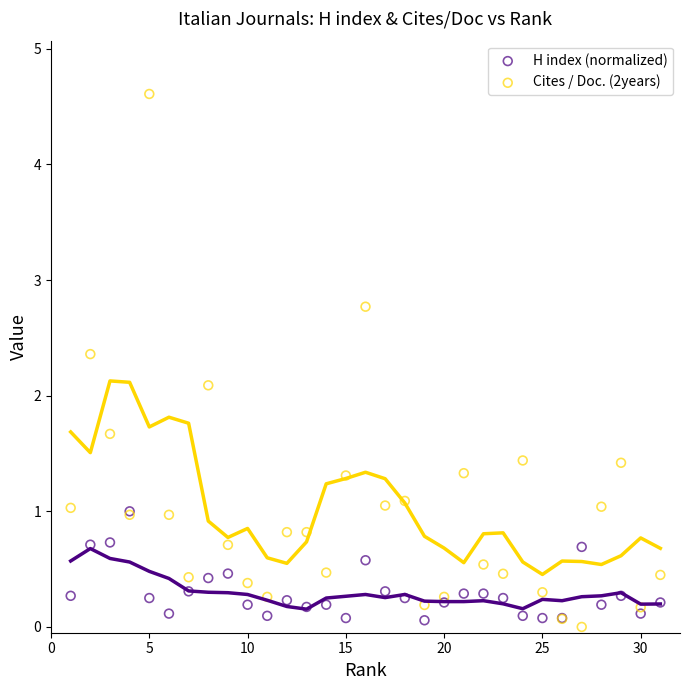

Across all series, what Y value is closest to 2?

2.1